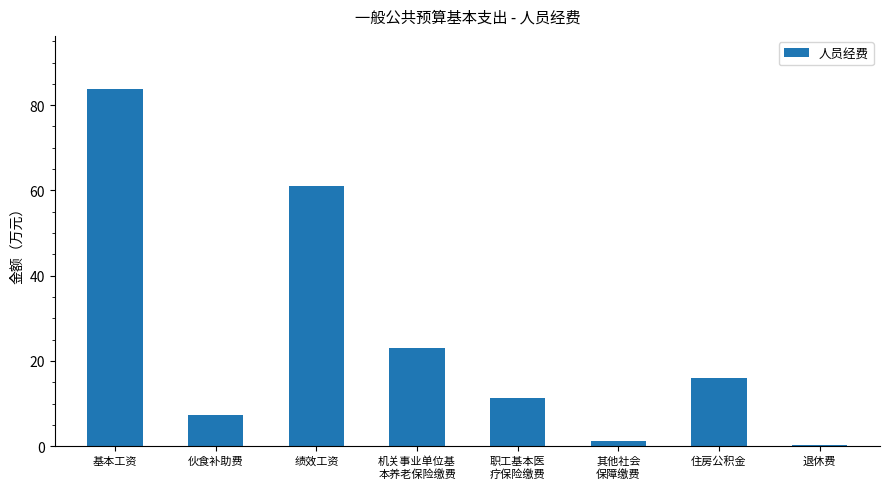

Which category has the highest value across all series?

基本工资